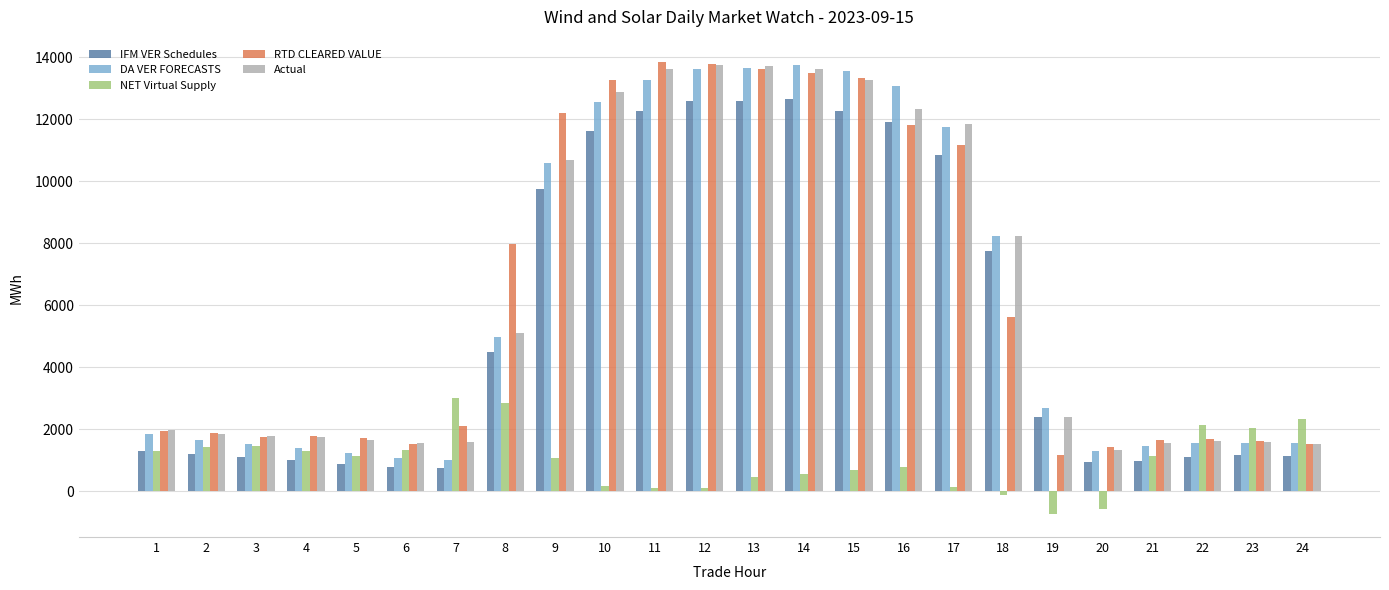

What are all the series names shown in the legend?

IFM VER Schedules, DA VER FORECASTS, NET Virtual Supply, RTD CLEARED VALUE, Actual